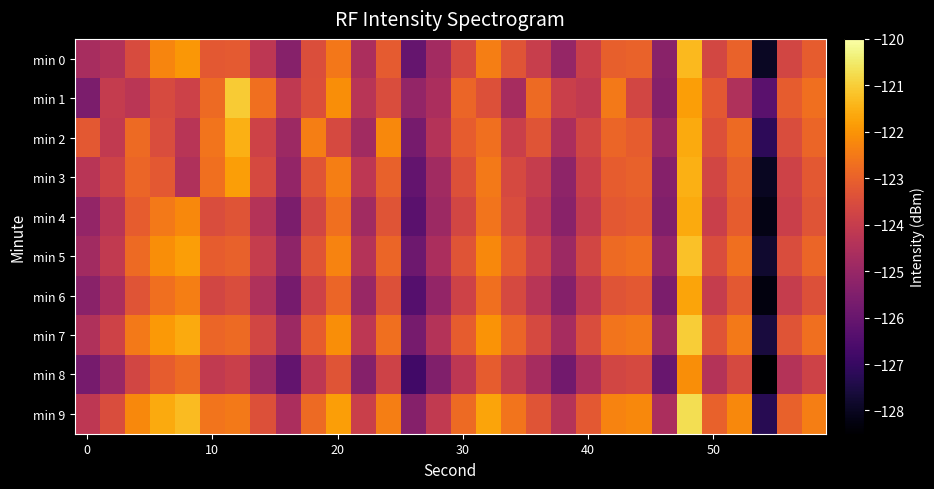

At which category does the chart reach its minimum across all series?

27